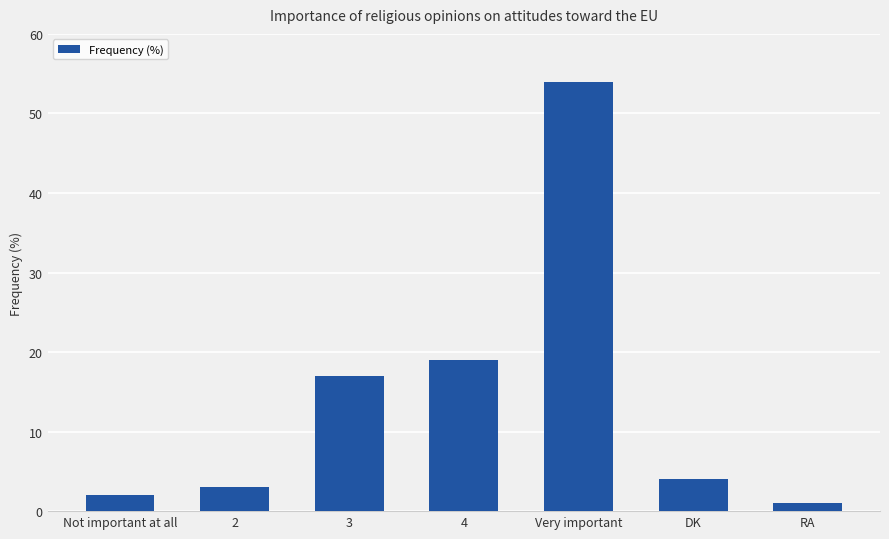

Reading right to left, list all the values displayed in this chart.

1	4	54	19	17	3	2